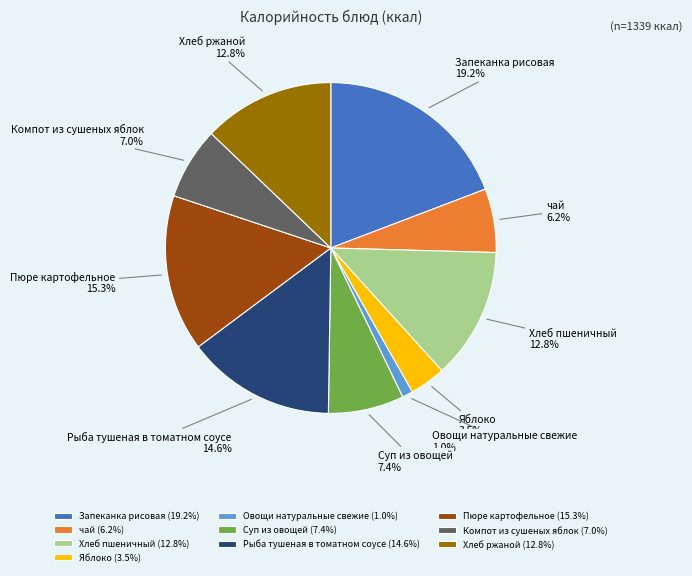

Which category has the smallest portion of the pie?

Овощи натуральные свежие